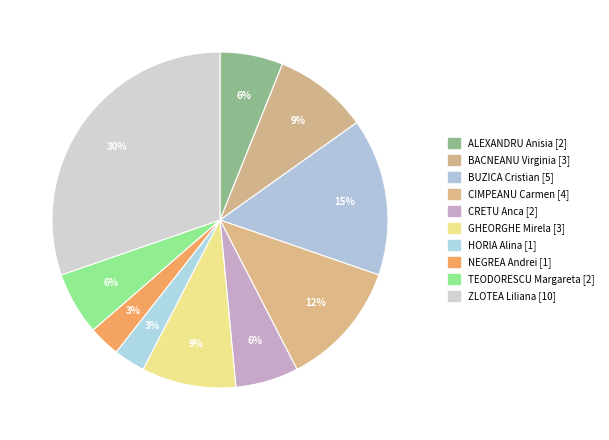

How many segments does this pie chart have?

10